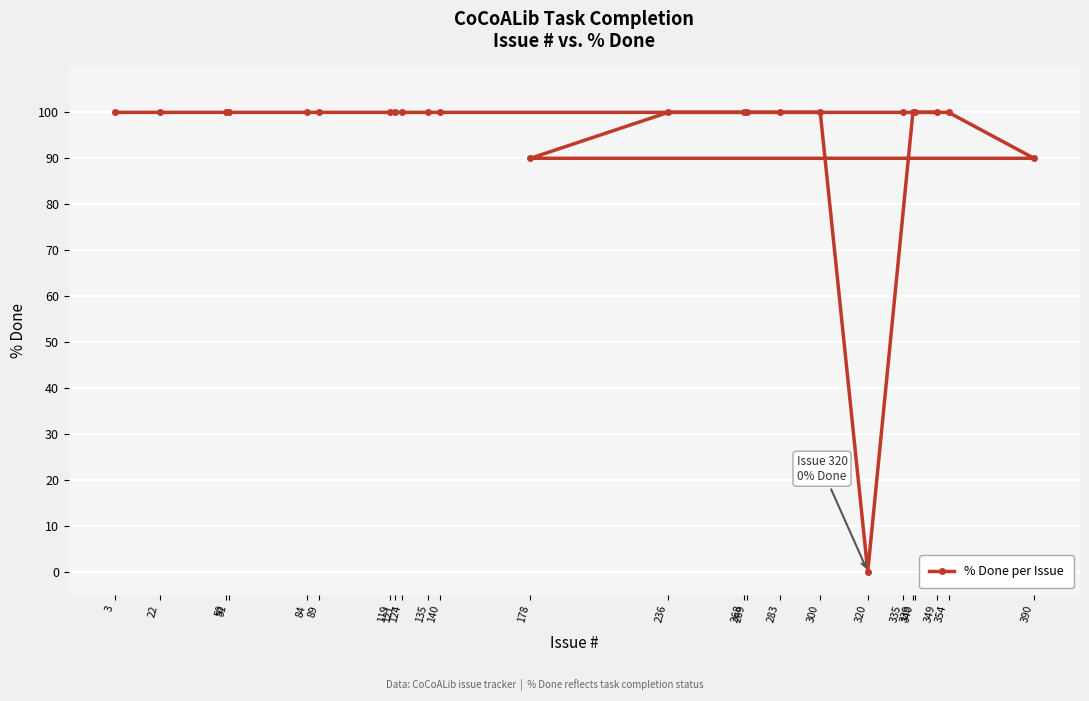

Is it true that the value at 268 is 27?

False